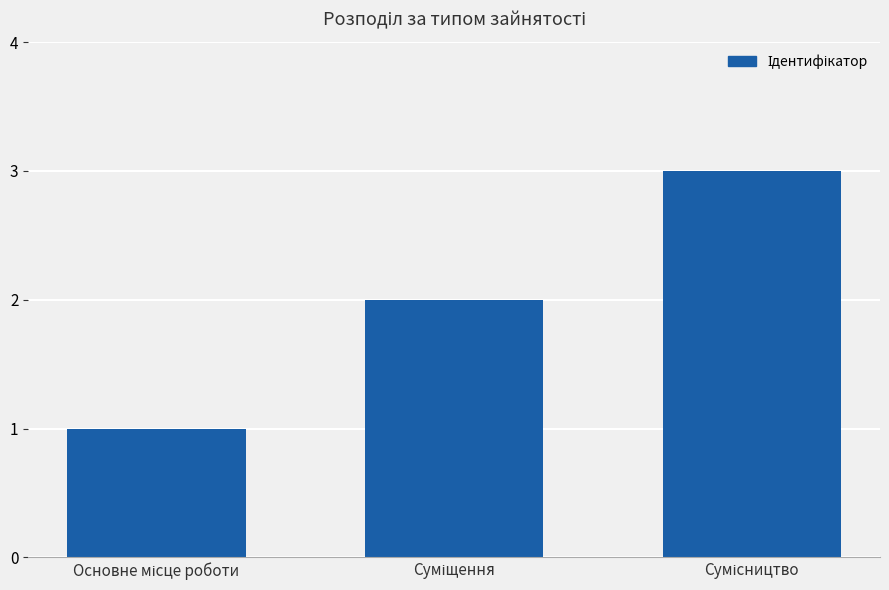

What is the maximum value shown in the chart?

3